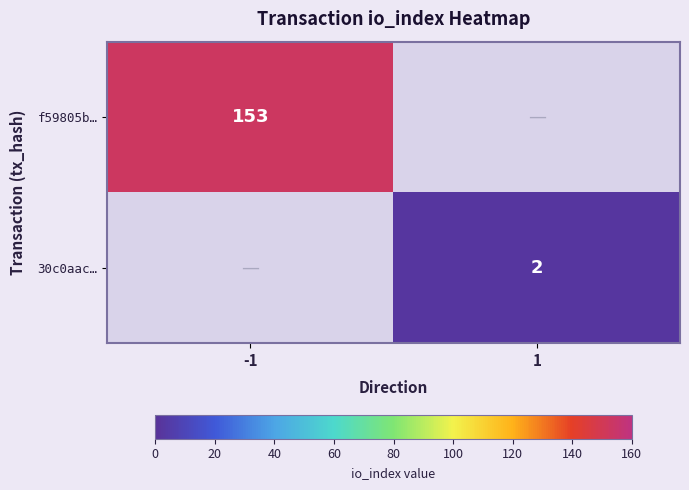

Is it true that 30c0aac… equals 3 at 1?

False